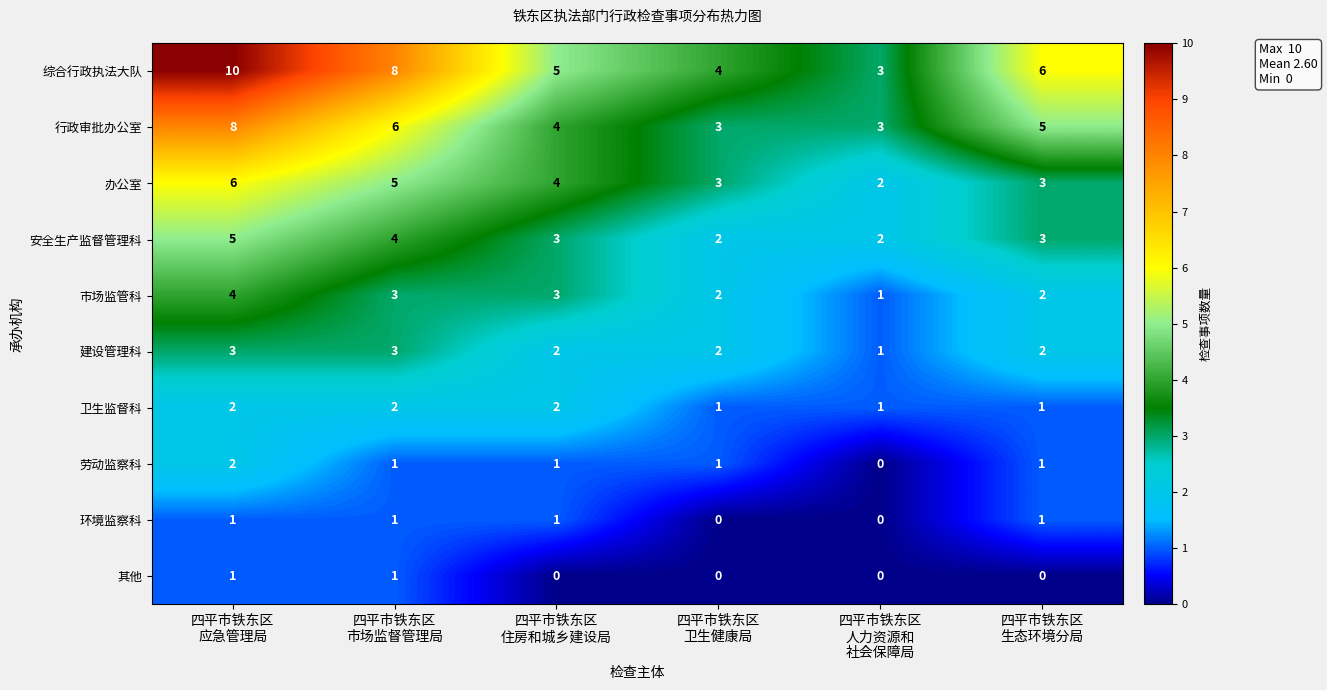

Count the number of data series in this chart.

10